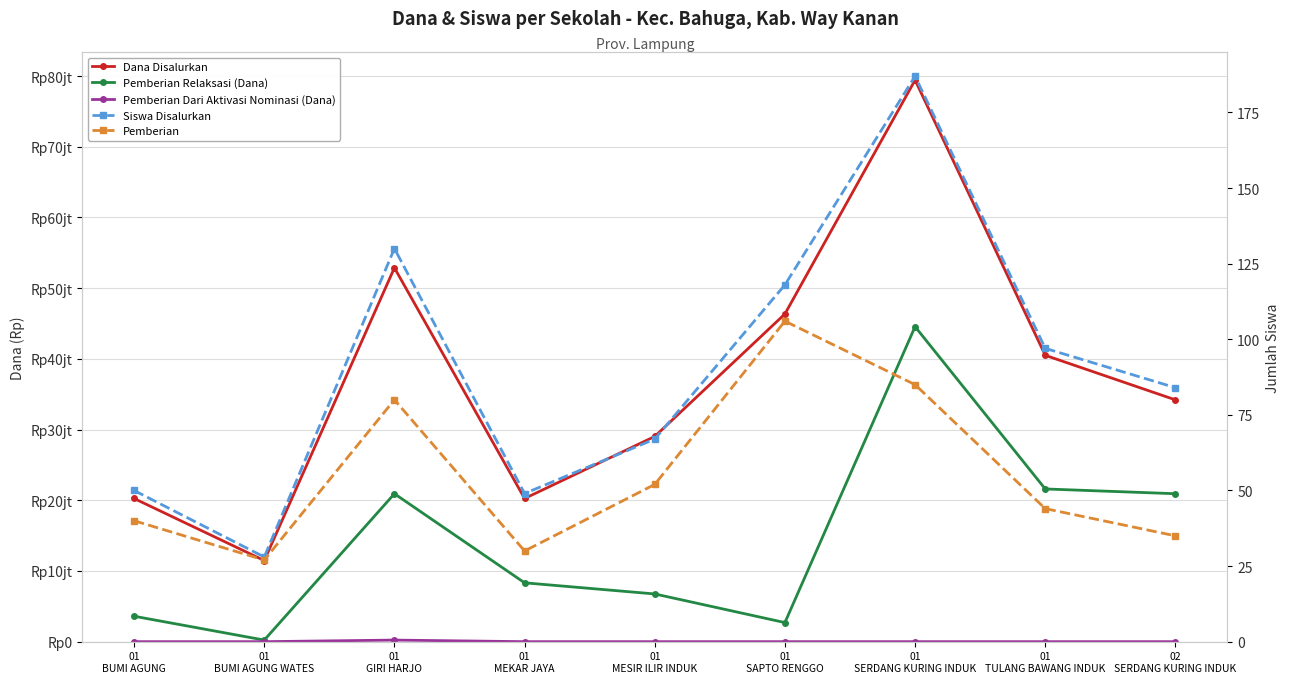

True or false: Pemberian has a value of 8 at 01
BUMI AGUNG WATES.

False